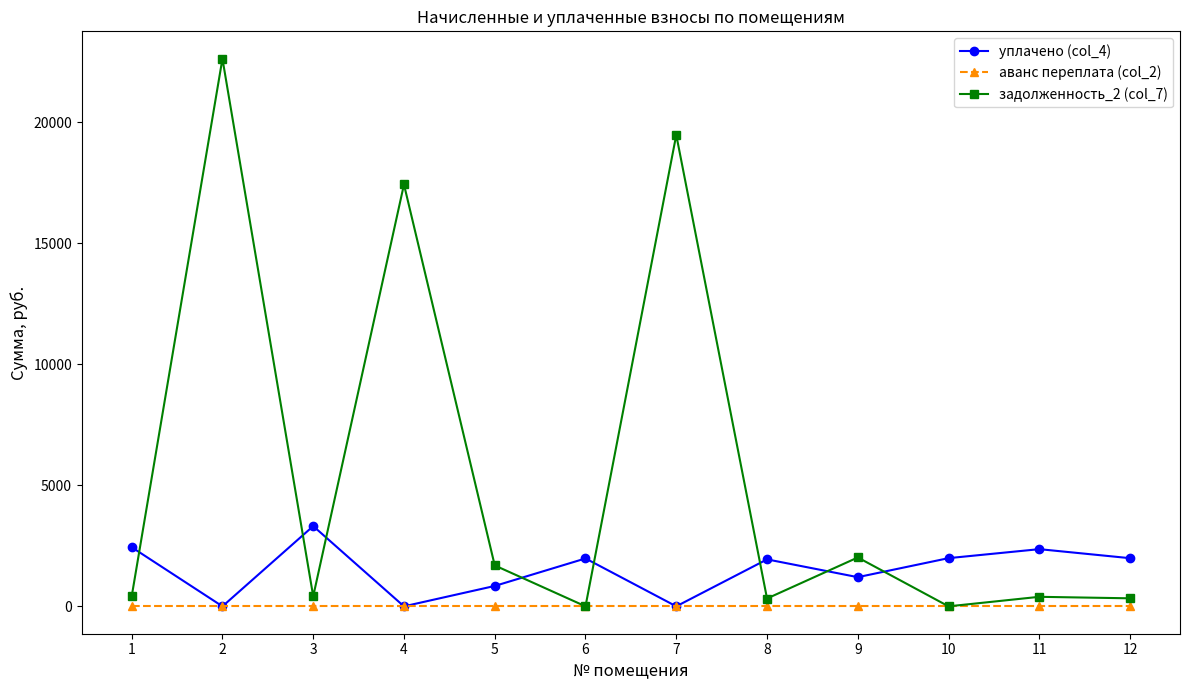

At 1, list the series in order from smallest to largest.

аванс переплата (col_2), задолженность_2 (col_7), уплачено (col_4)